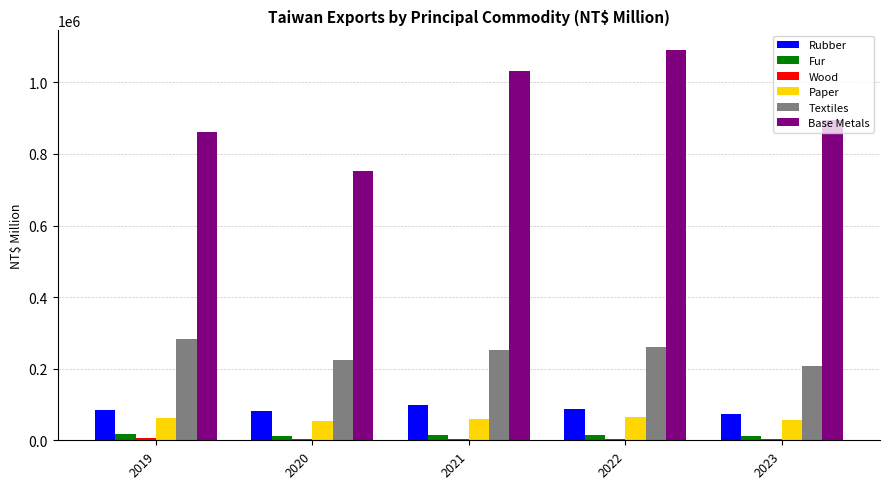

Which series has the largest total across all categories?

Base Metals